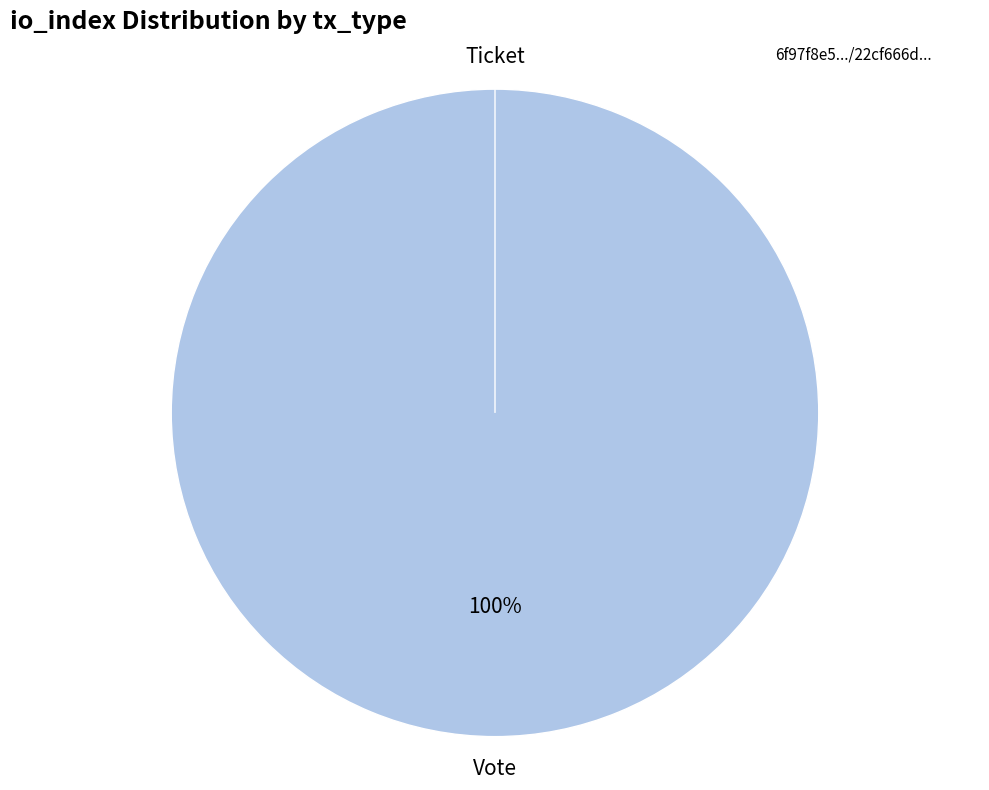

How many slices are in this pie chart?

2